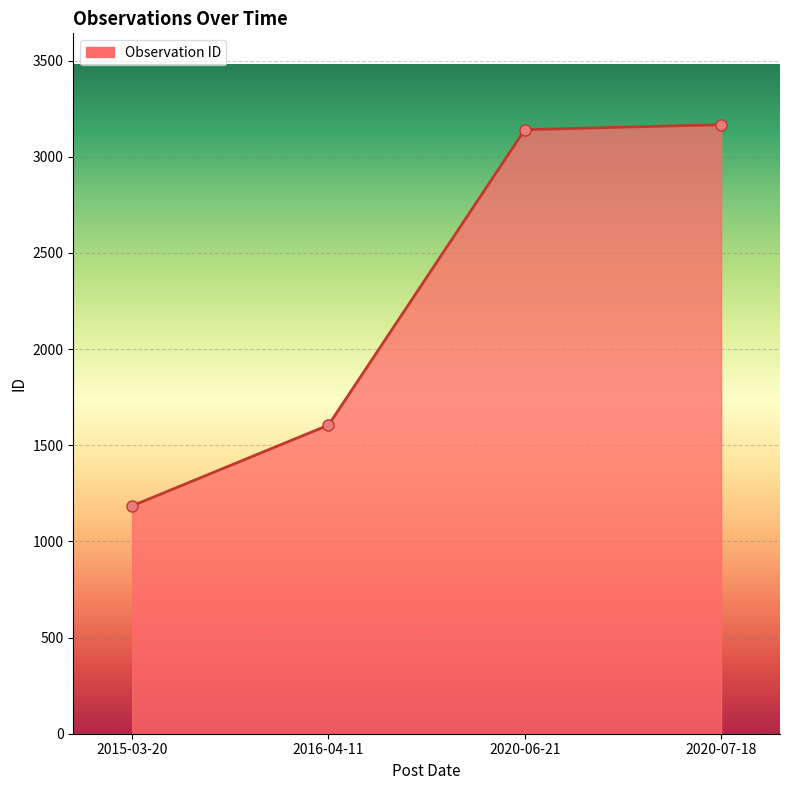

Does the chart have visible grid lines?

Yes